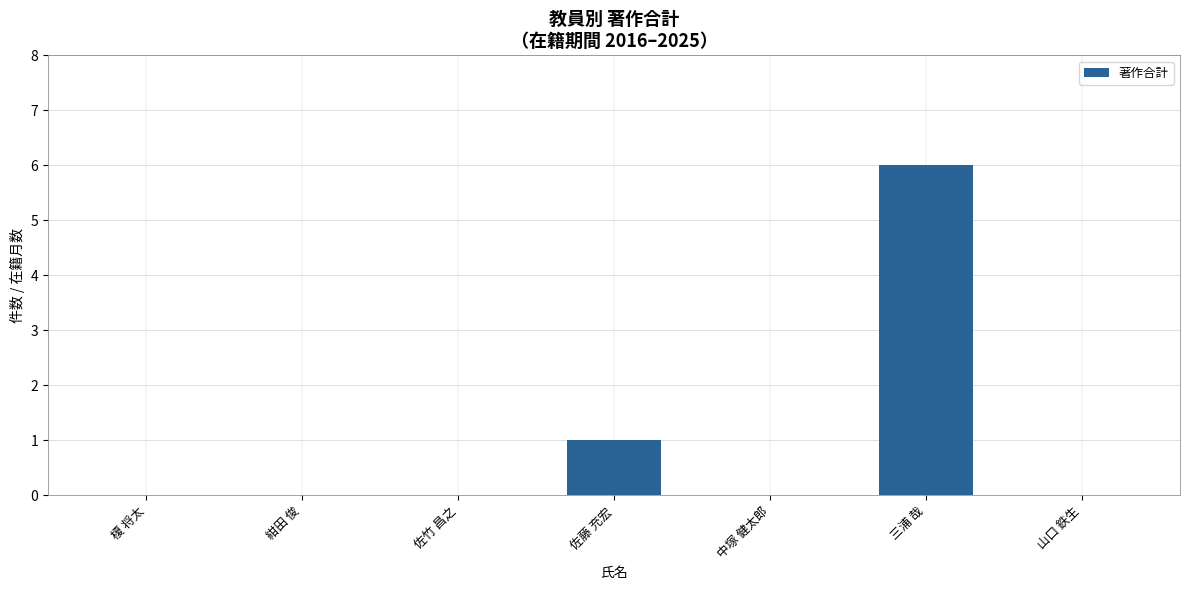

What is the greatest value displayed?

6